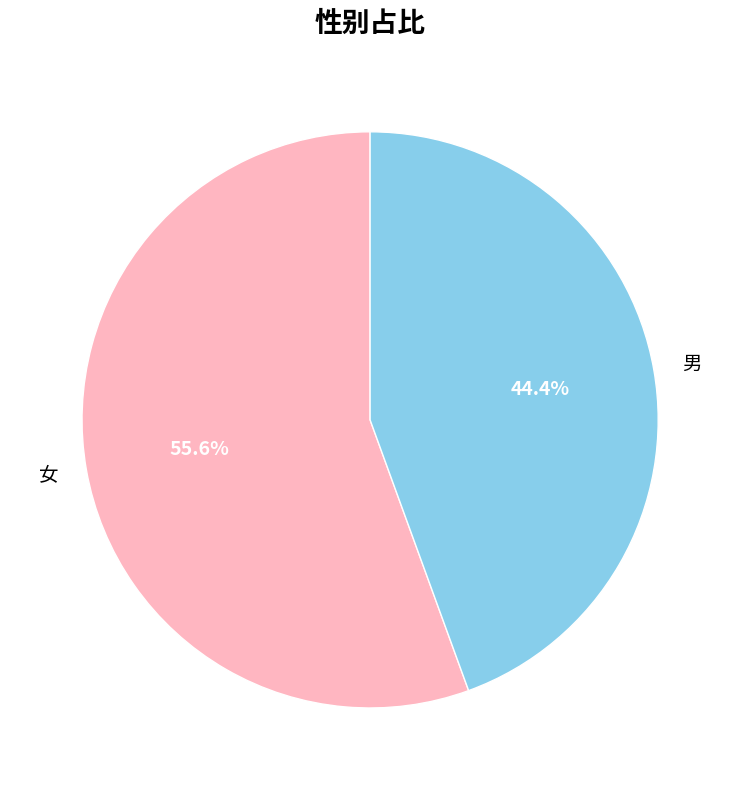

Between 男 and 女, which is larger?

女